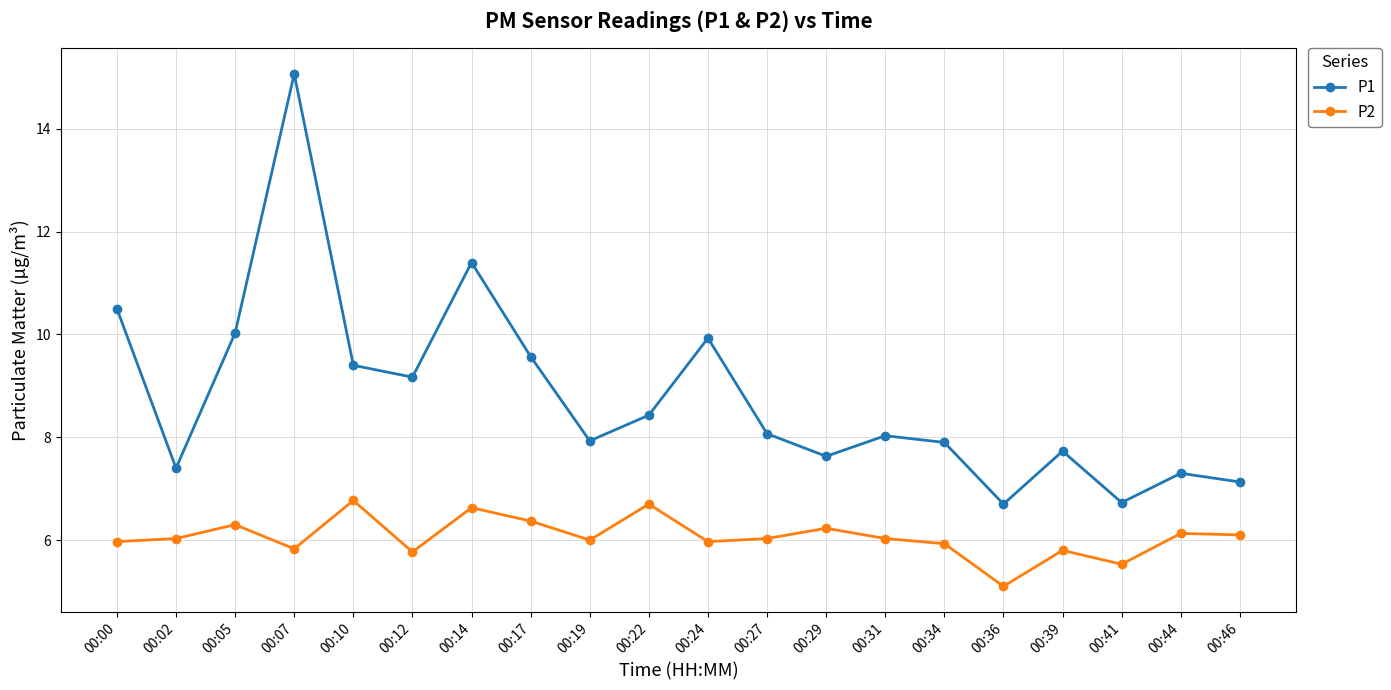

True or false: P2 and P1 cross at least once.

False